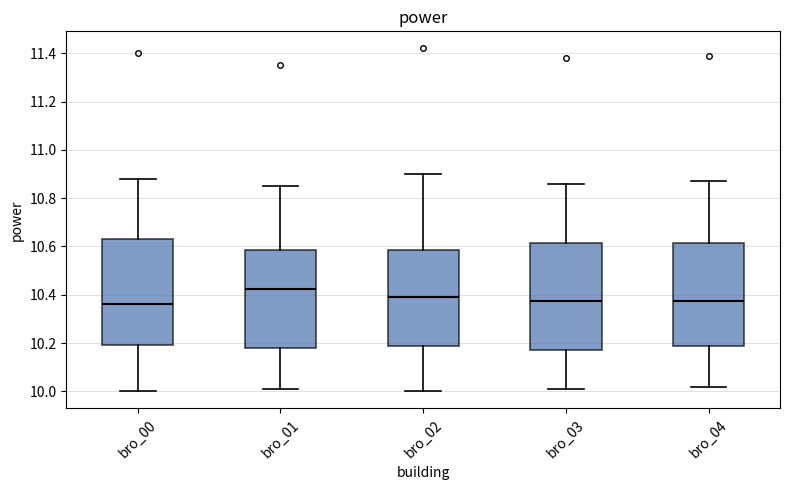

Reading left to right, read every box against the y-axis: the position of its median line, the range the box covers, and the ends of its whiskers. The values are not printed on the chart, so give them approximately, as read against the axis.

bro_00: median 10.36, box 10.20 to 10.64, whiskers 10.00 to 10.88
bro_01: median 10.42, box 10.18 to 10.58, whiskers 10.02 to 10.86
bro_02: median 10.40, box 10.18 to 10.58, whiskers 10.00 to 10.90
bro_03: median 10.38, box 10.18 to 10.62, whiskers 10.02 to 10.86
bro_04: median 10.38, box 10.18 to 10.62, whiskers 10.02 to 10.88